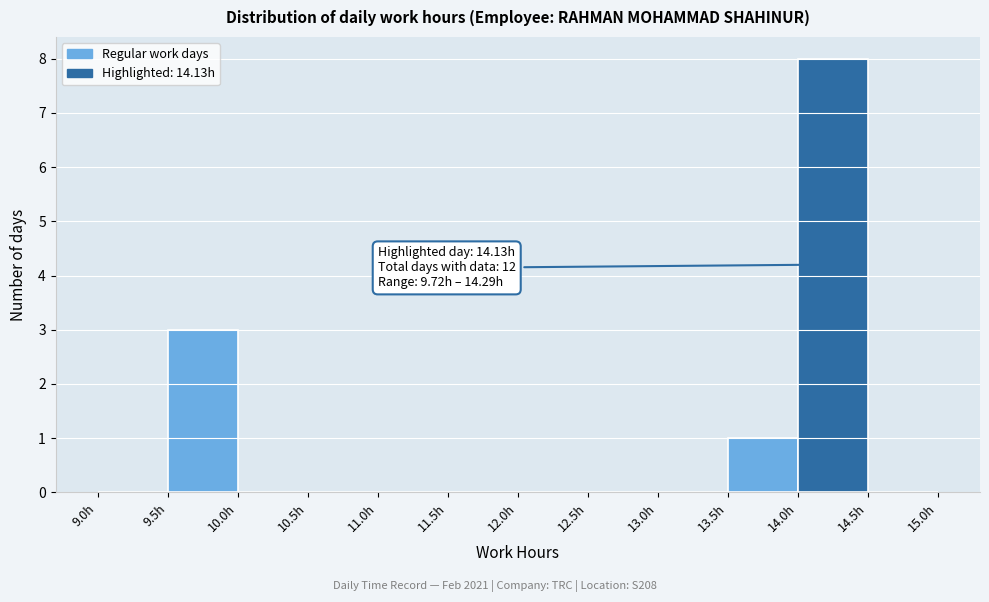

Over which range of the x-axis is the bar tallest?

14.0 to 14.5